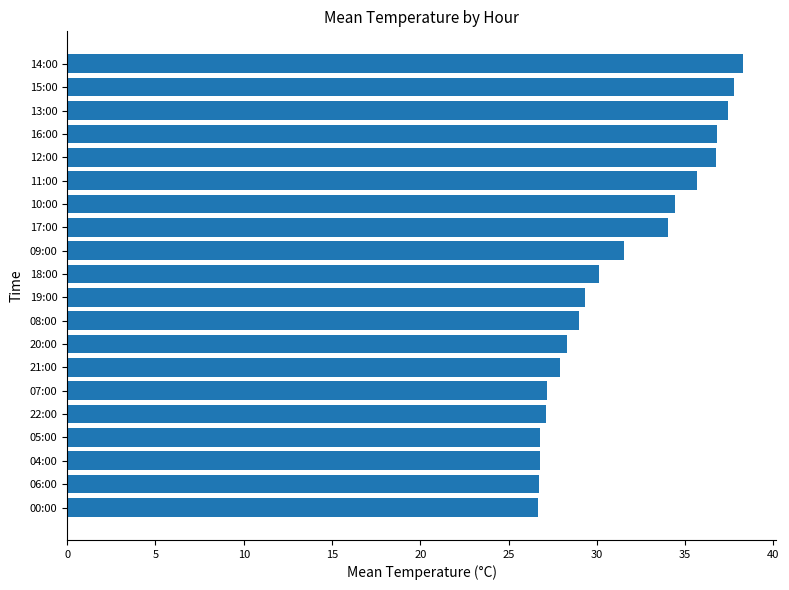

Is it true that the value at 07:00 is 27.1?

True